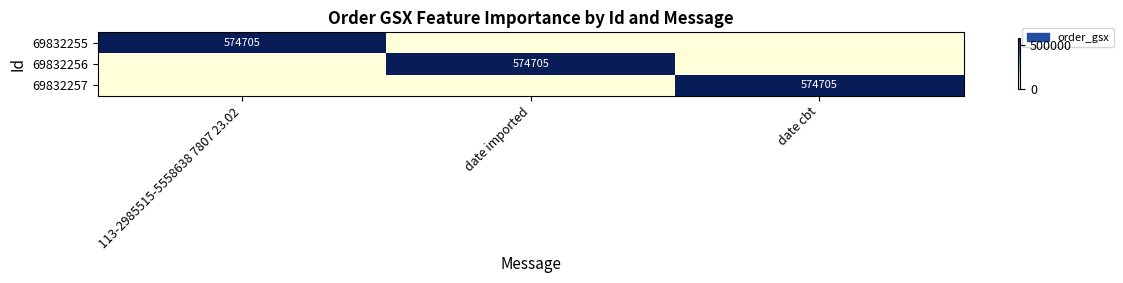

What is the difference between the highest and lowest values at 113-2985515-5558638 7807 23.02?

574705